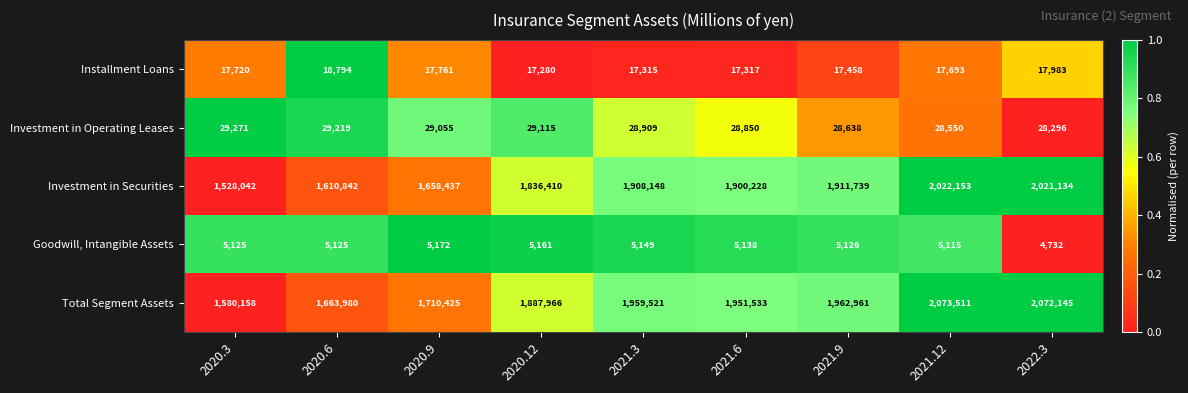

What is the difference between the Goodwill, Intangible Assets values at 2022.3 and 2021.9?

394